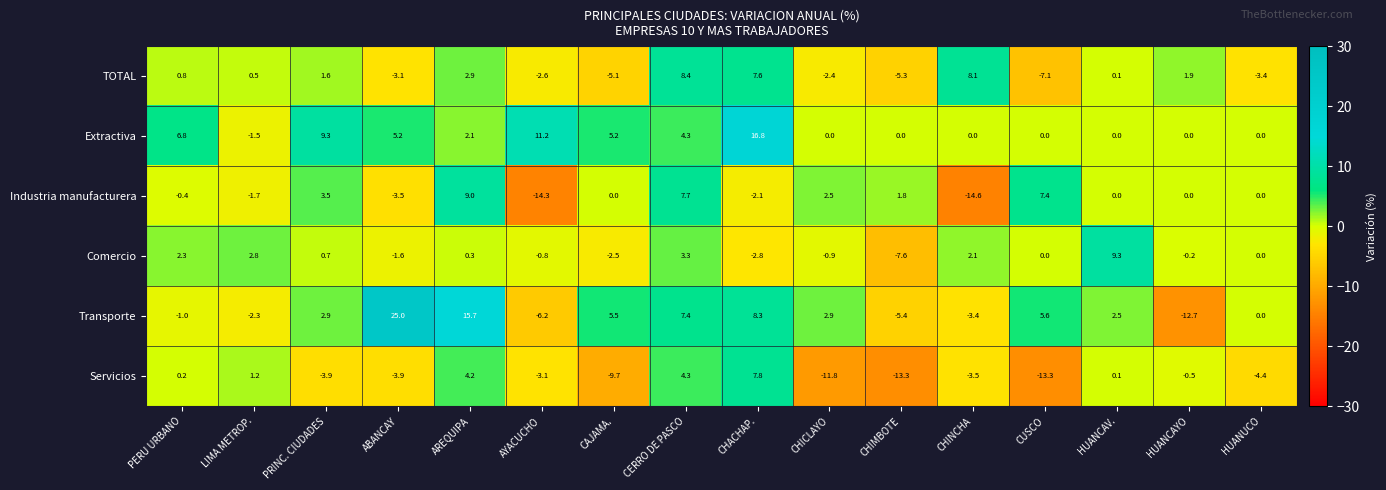

What is the highest value of the Servicios series?

7.8